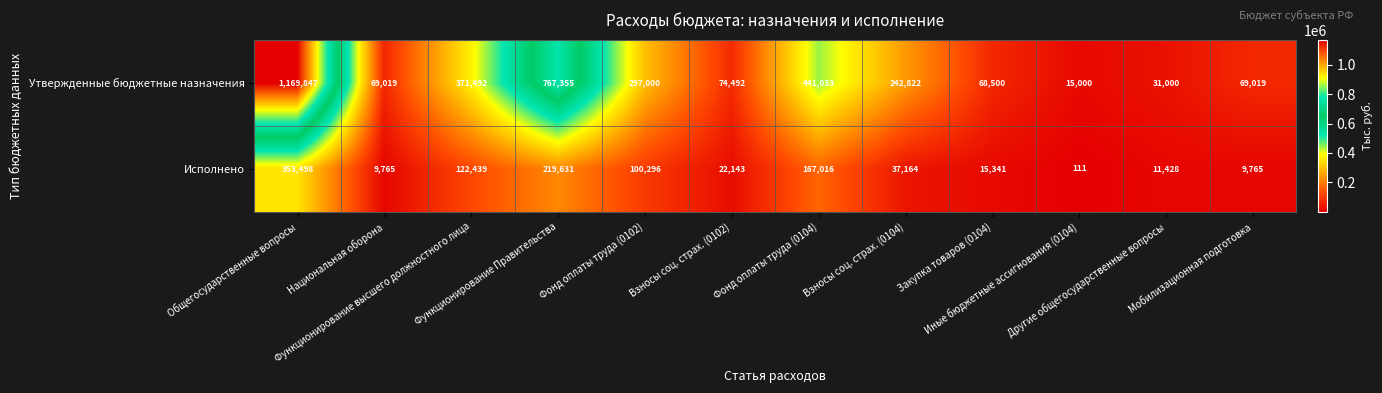

How many distinct data groups are displayed?

2